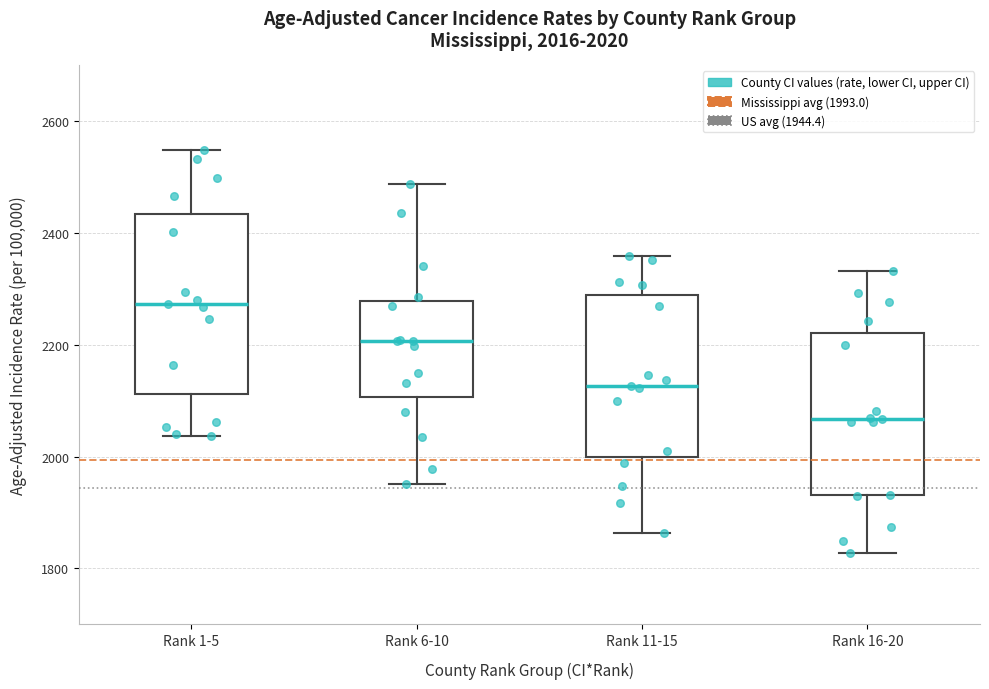

Which box has the highest median line?

Rank 1-5